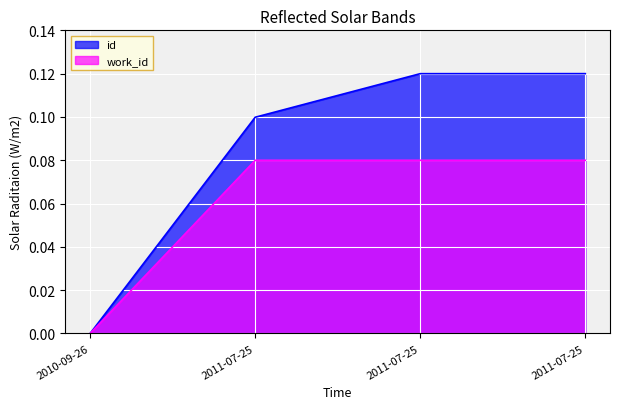

How many values in the work_id series exceed 0?

3